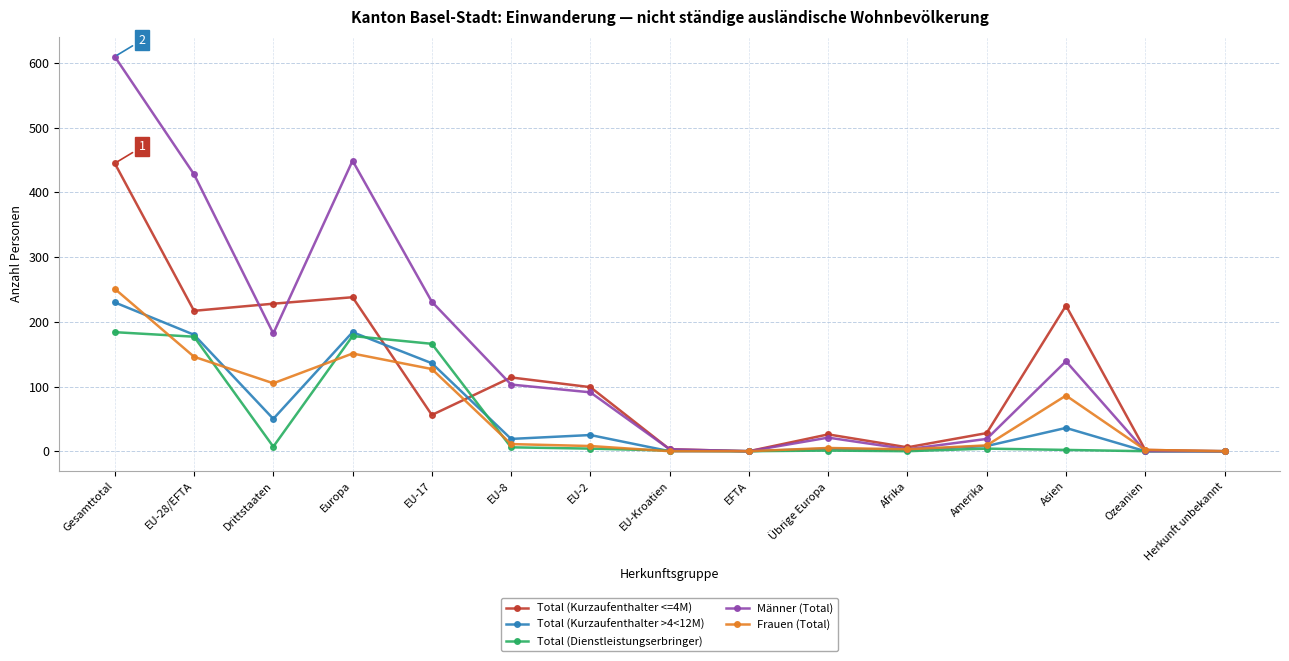

How many data points in Total (Kurzaufenthalter <=4M) are less than 56?

7